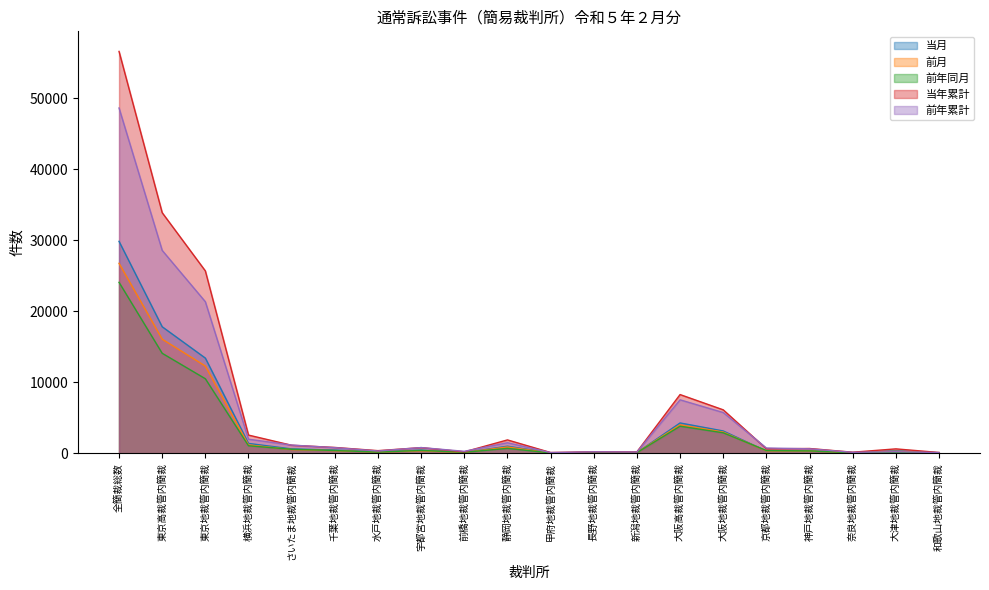

How many data points in 当月 are above 437?

9